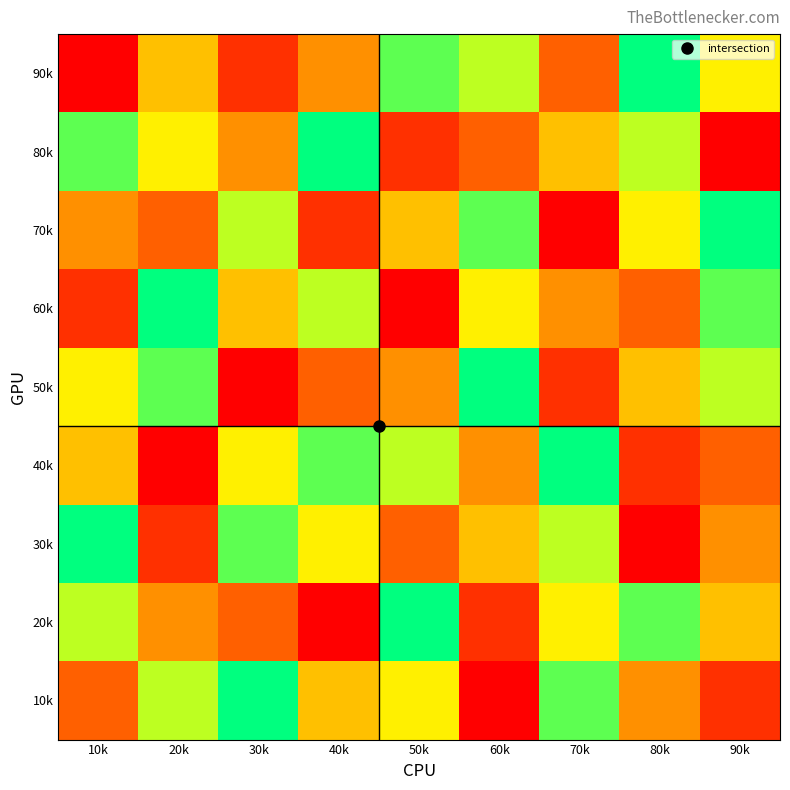

Between 30k and 80k, which is larger?

80k